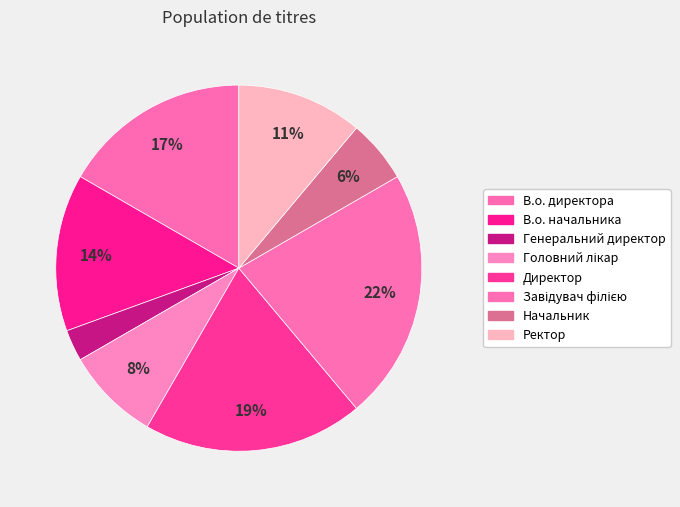

What is the total percentage of В.о. директора and Завідувач філією?

38.9%